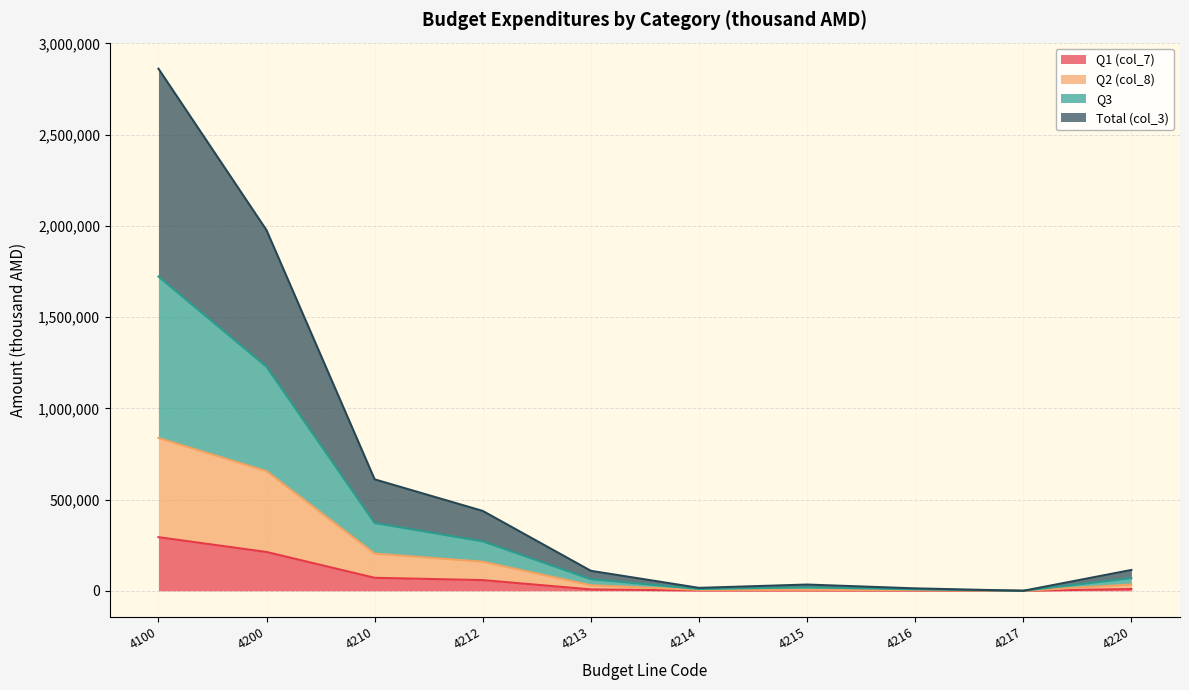

True or false: Q3 and Total (col_3) intersect in this chart.

False